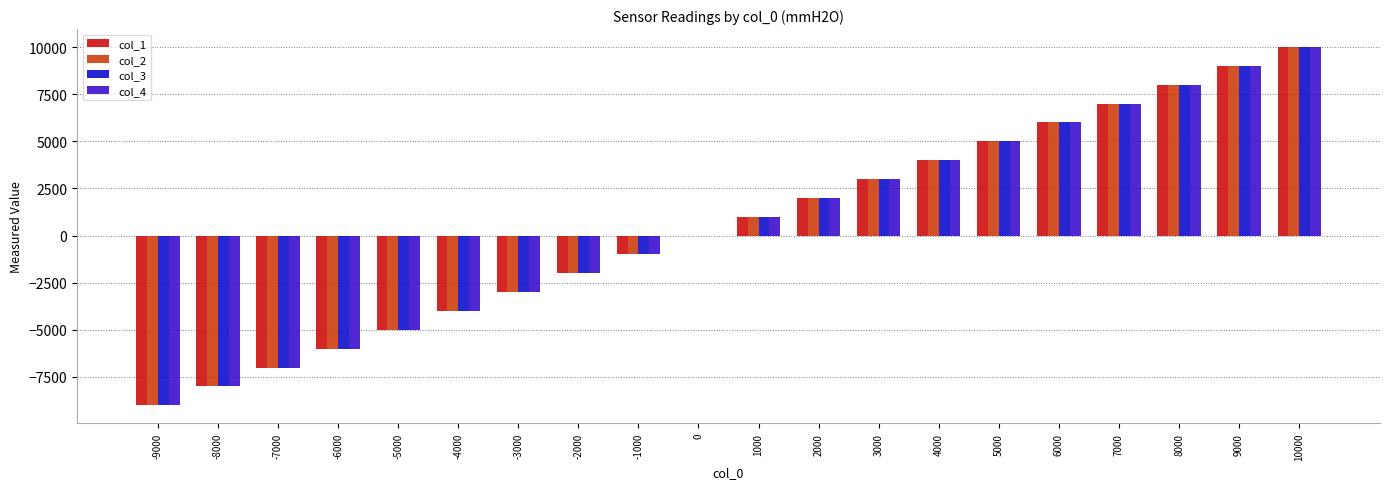

Where does the col_2 series first go above 1000?

1000